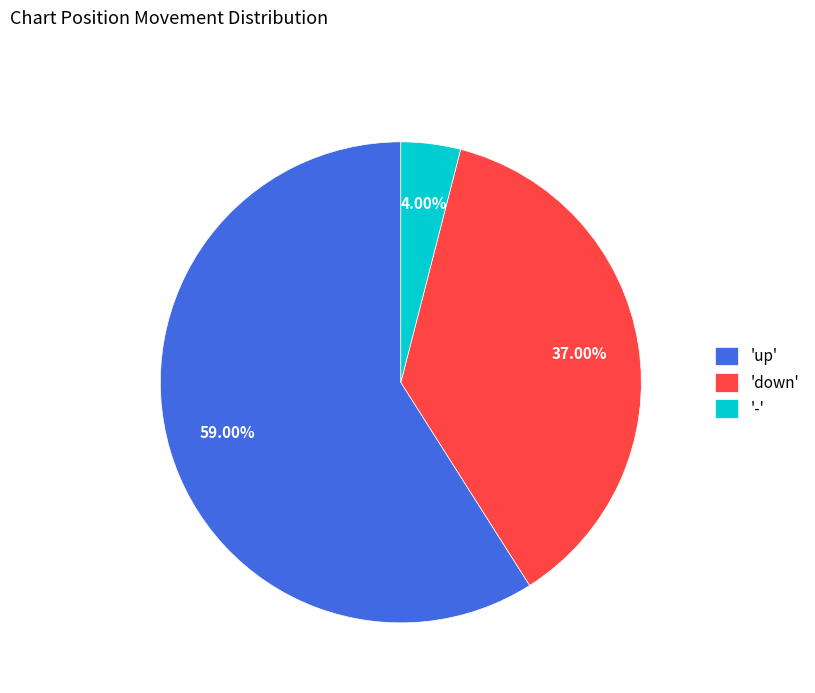

Does 'up' account for over 50% of the chart?

Yes